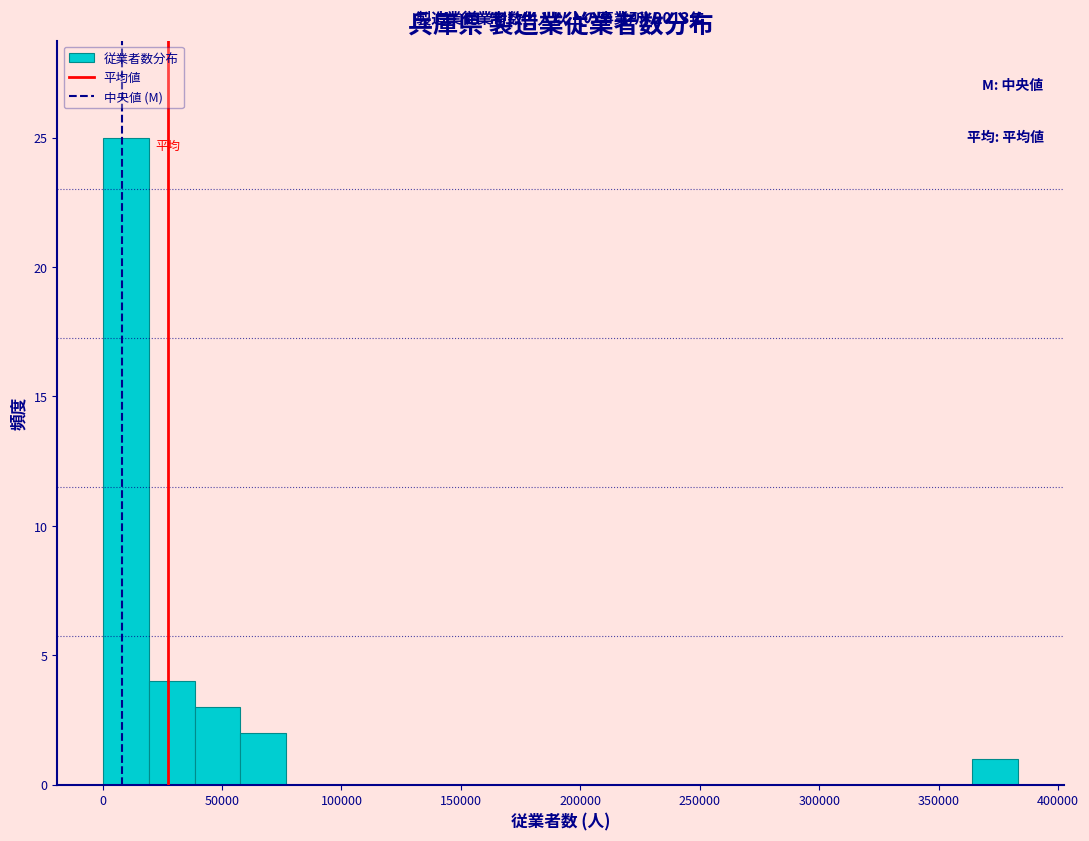

Read against the x-axis, roughly where is the centre of the tallest bar?

10000